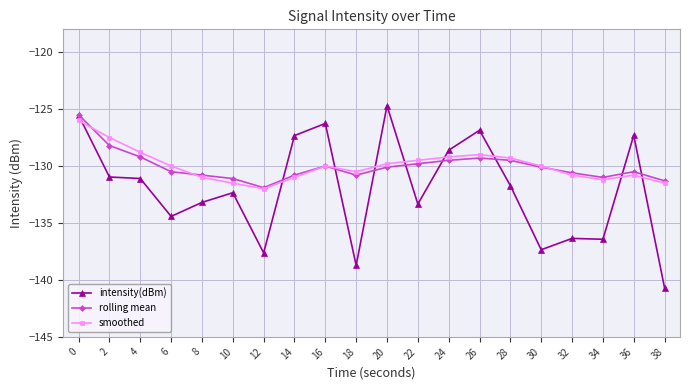

Is the value of smoothed at 24 greater than the value of intensity(dBm) at 30?

Yes